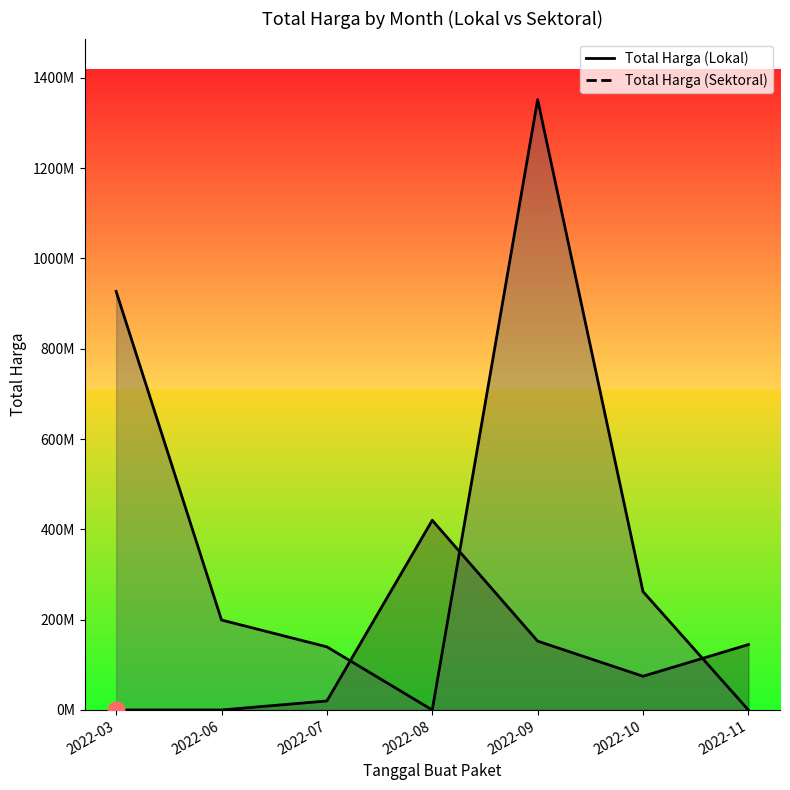

Rank the series at 2022-09 from lowest to highest value.

Total Harga (Lokal), Total Harga (Sektoral)